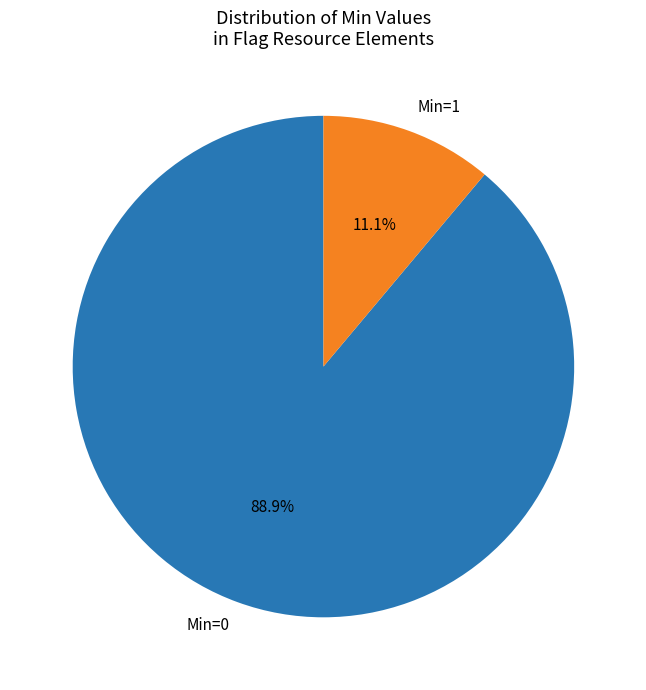

Rank the categories by value from highest to lowest.

Min=0, Min=1